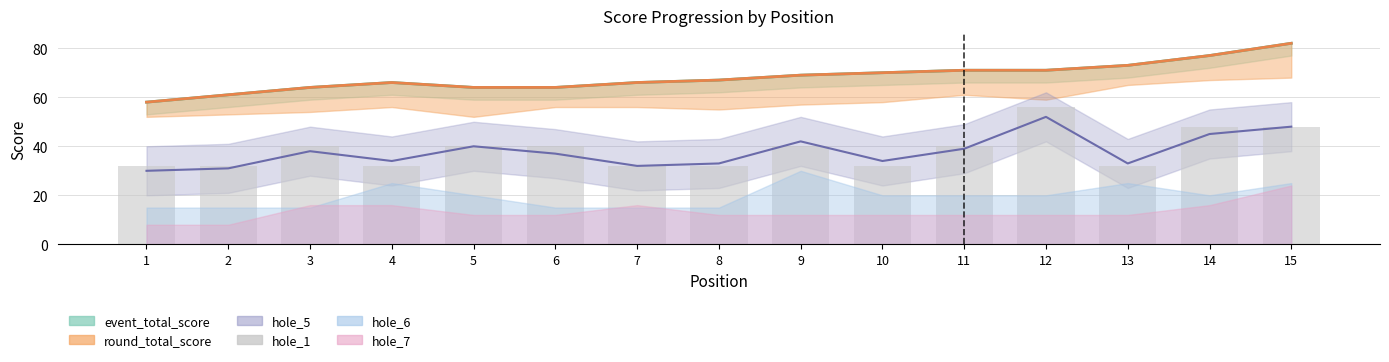

The chart shows a value of 32 at 4. True or false?

True